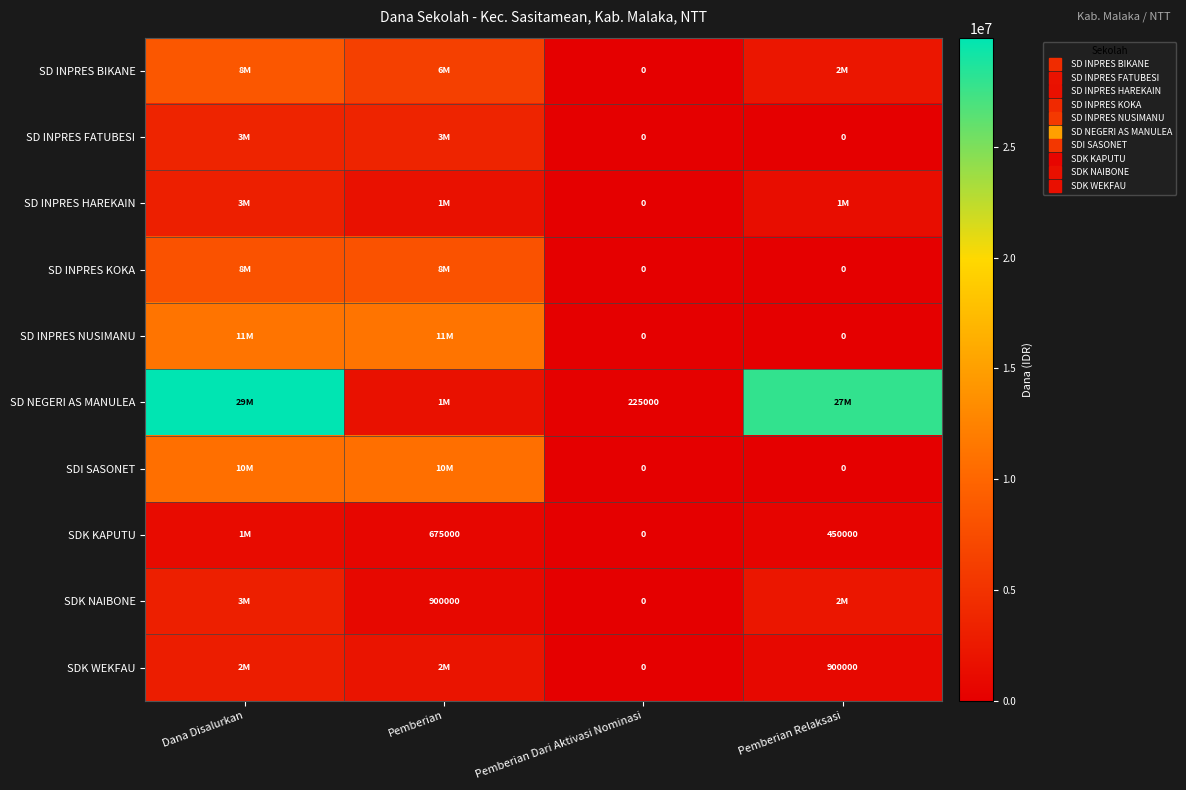

True or false: SD INPRES HAREKAIN has a value of 1350000 at Pemberian Relaksasi.

True